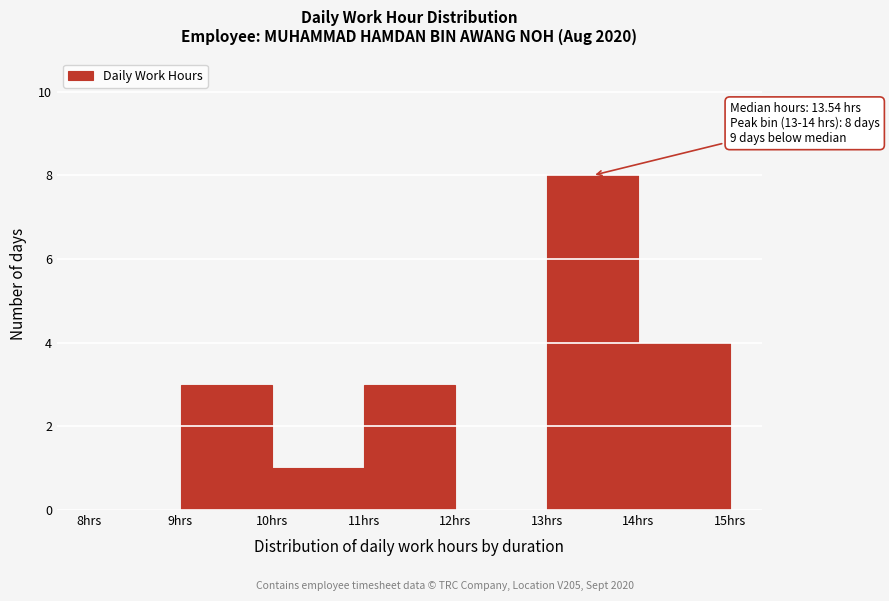

Over which range of the x-axis is the bar tallest?

13 to 14